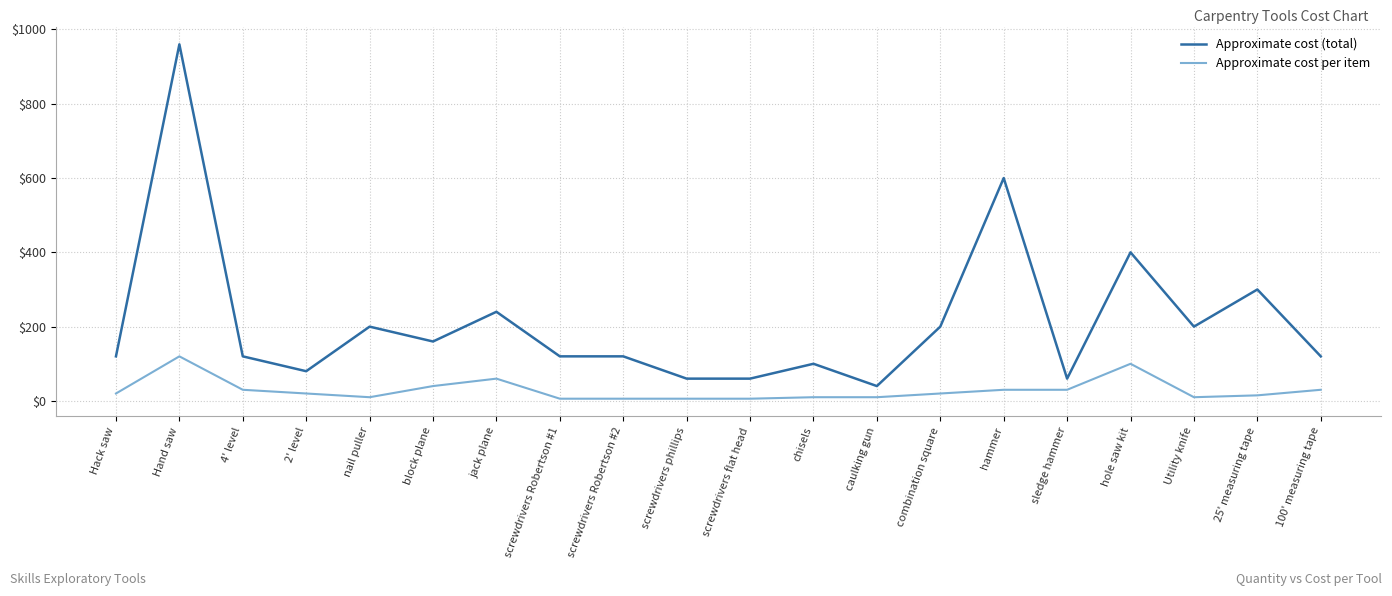

What is the spread (max minus min) of values at sledge hammer?

30